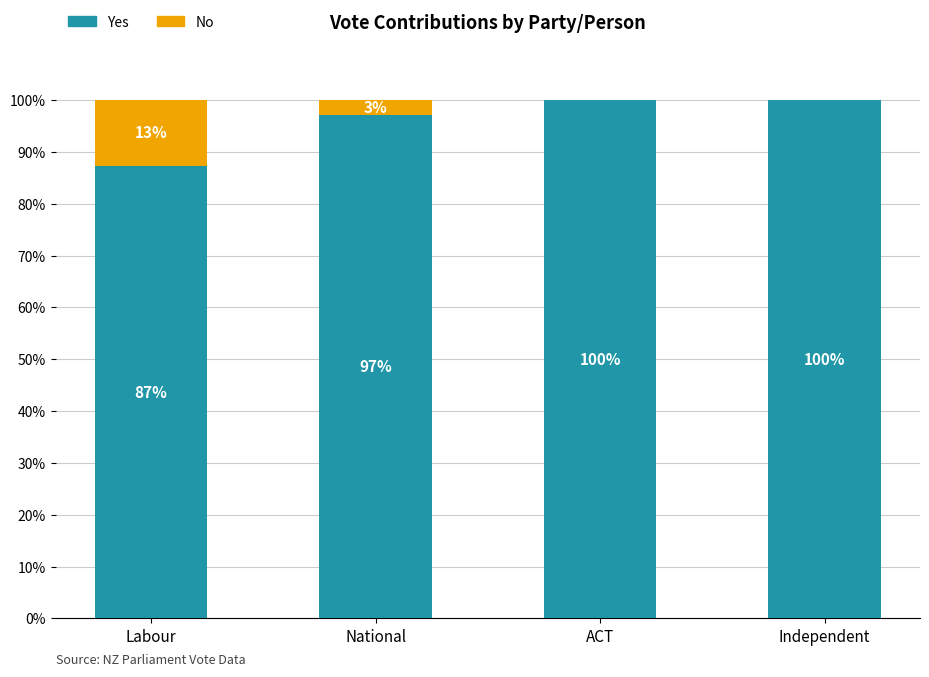

Is it true that Yes equals 100.0 at Independent?

True